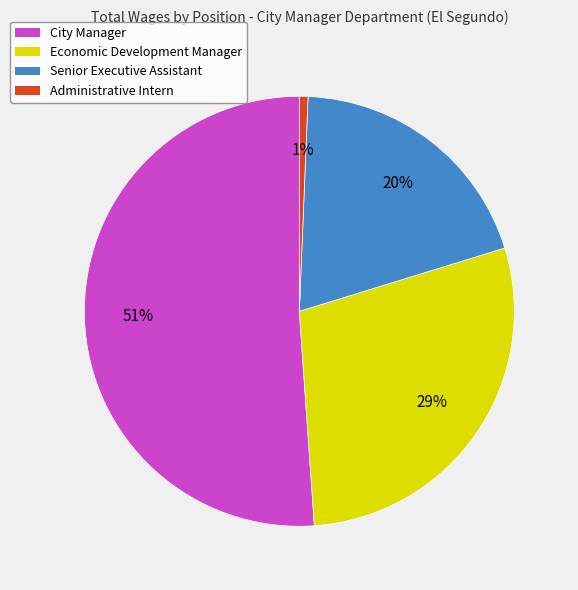

Is it true that Administrative Intern is 12% of the pie?

False